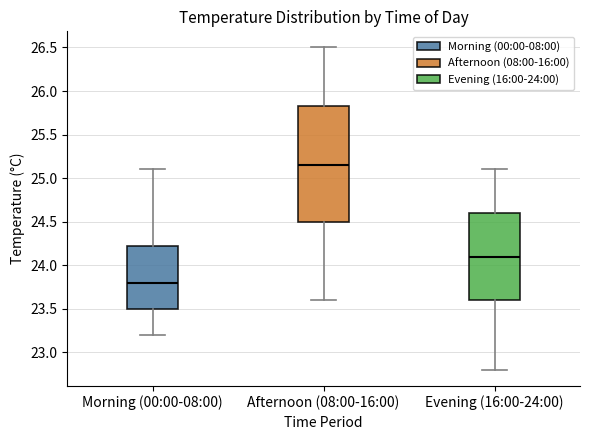

Which box's median line is the highest?

Afternoon (08:00-16:00)